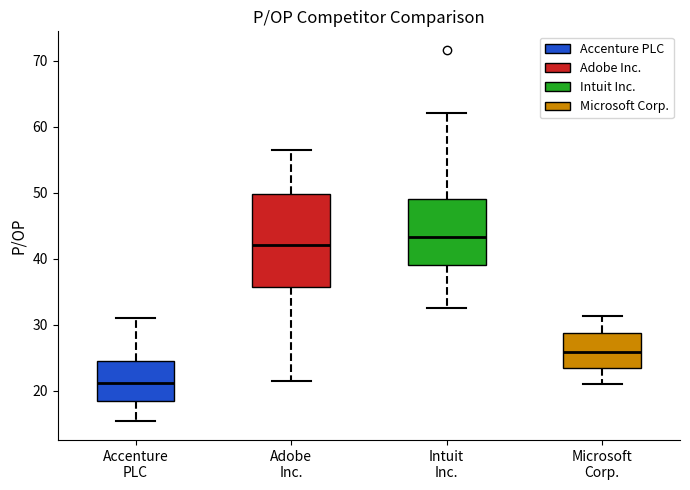

Which box's median line is the lowest?

Accenture PLC